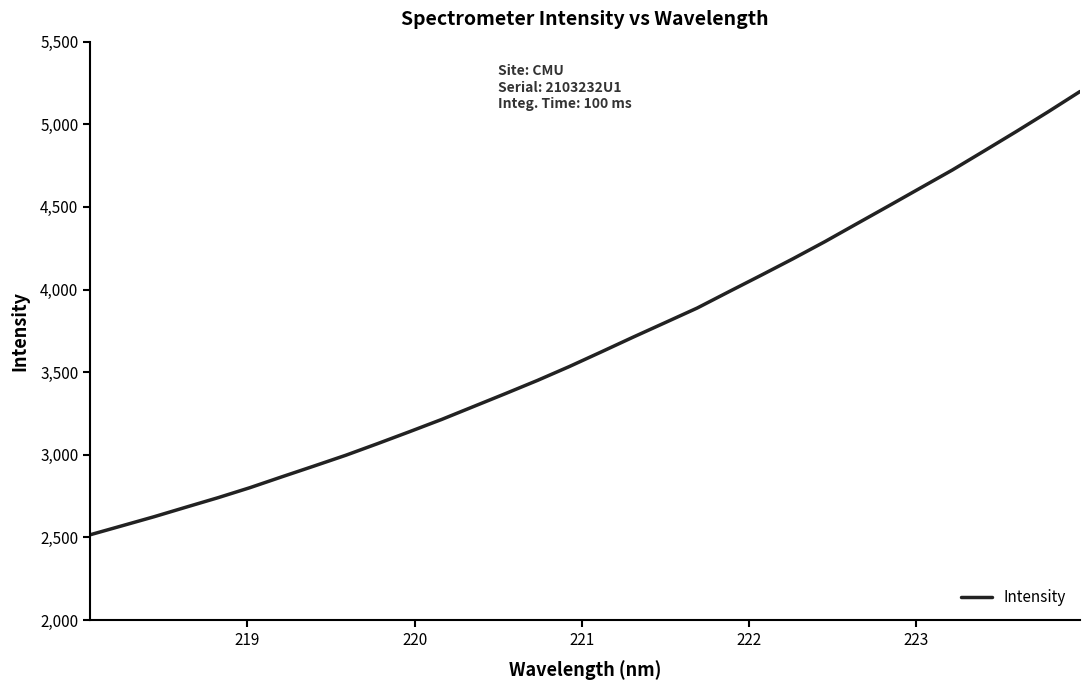

What is the minimum value shown in the chart?

2516.5